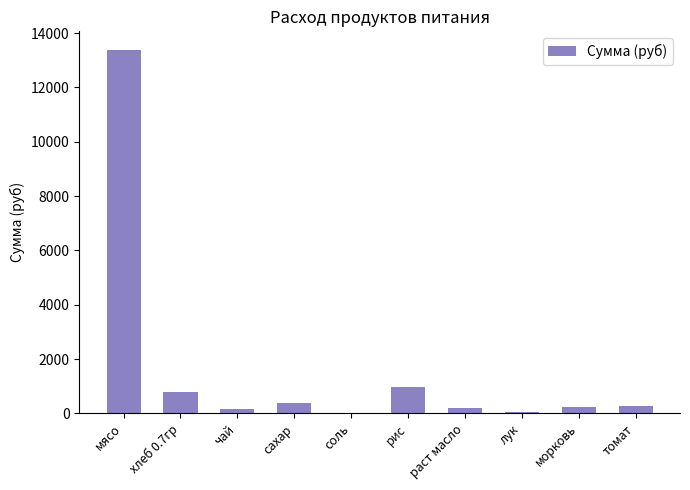

What is the sum of all values?

16508.1